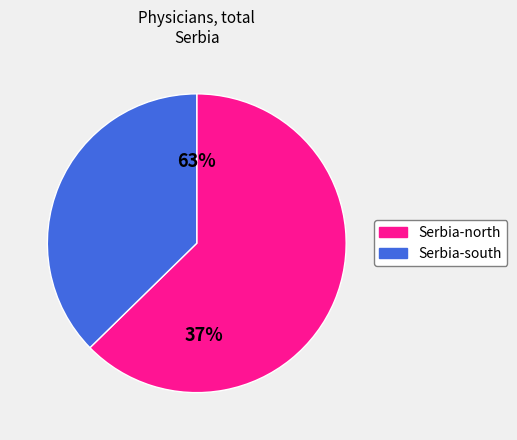

The Serbia-north slice represents 63% of the pie. True or false?

True